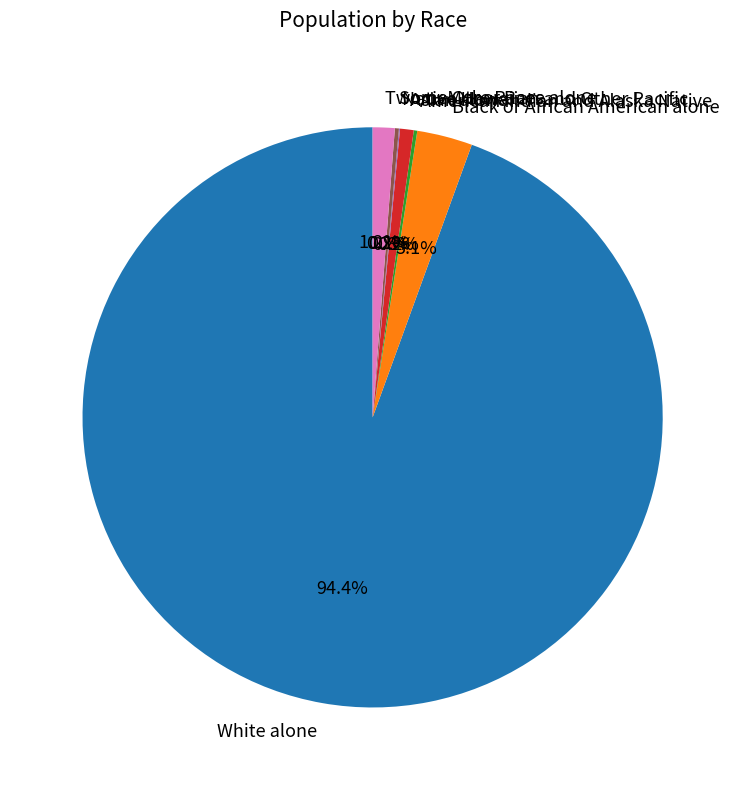

Does any single category account for the majority?

Yes